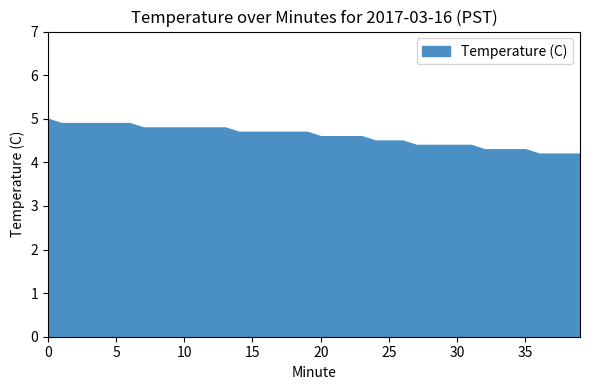

How many lines are shown in the chart?

1